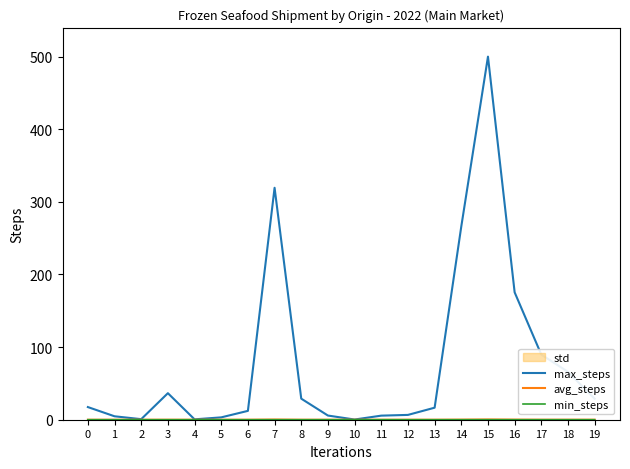

At 7, list the series in order from smallest to largest.

min_steps, avg_steps, max_steps